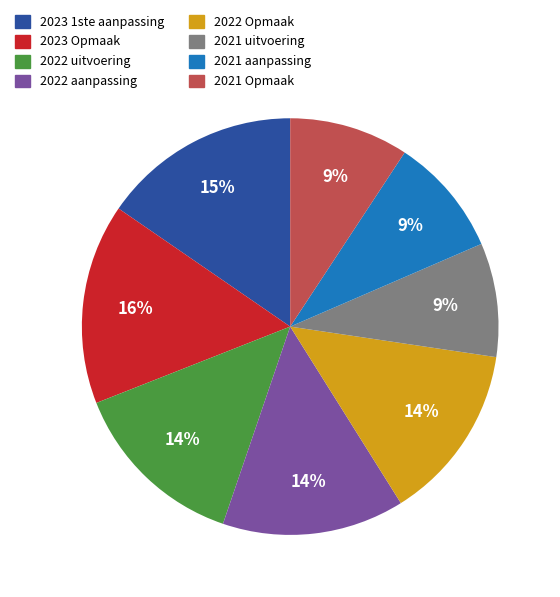

To the nearest percent, what is the average slice percentage?

12%